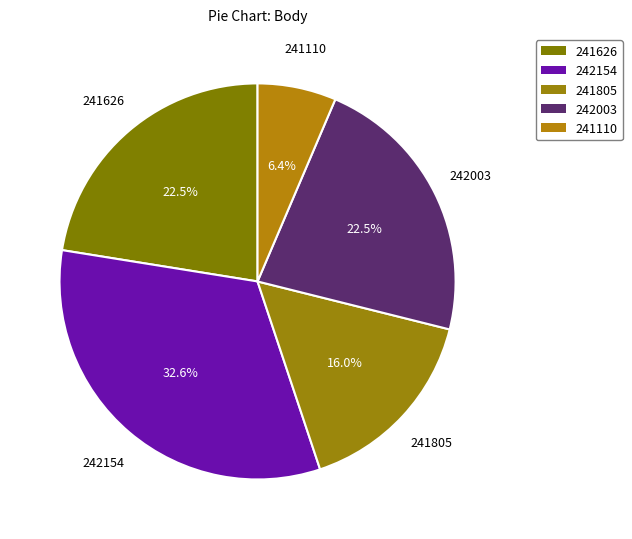

To the nearest percent, what portion does 242154 represent?

33%